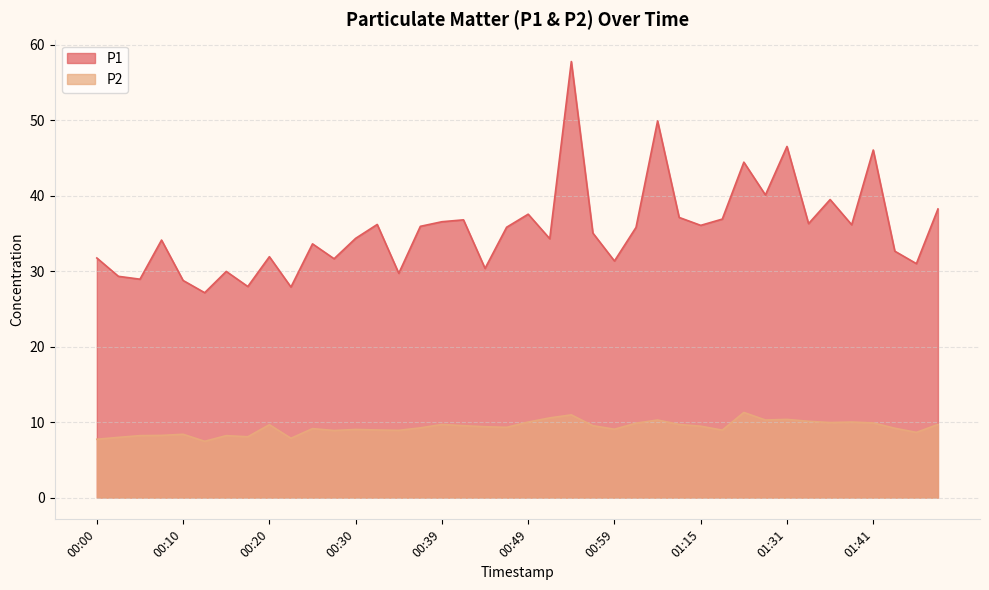

Between 00:08 and 01:48, which series saw the biggest shift?

P1